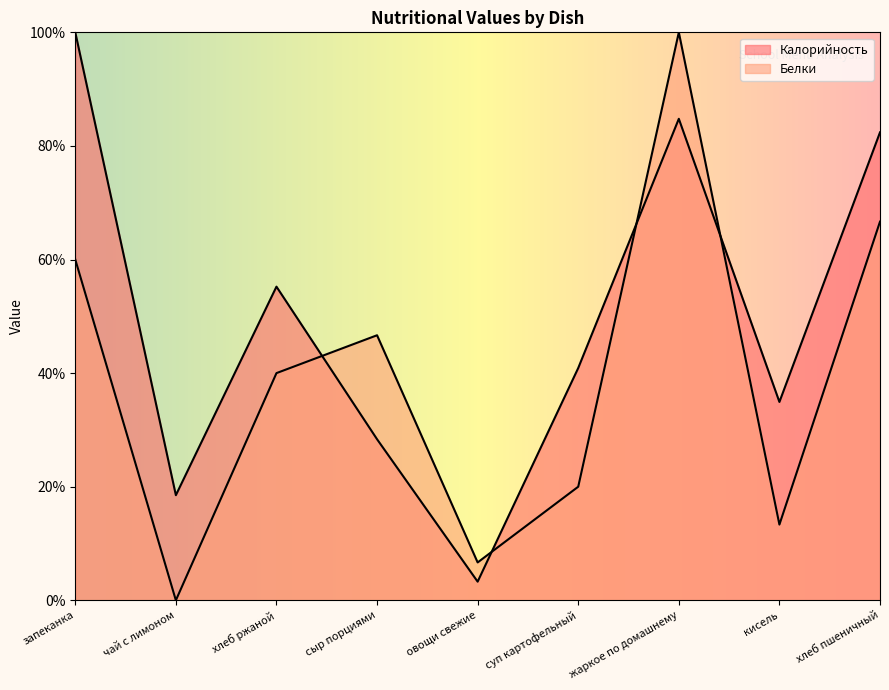

What is the label of the 9th point from the left?

хлеб пшеничный